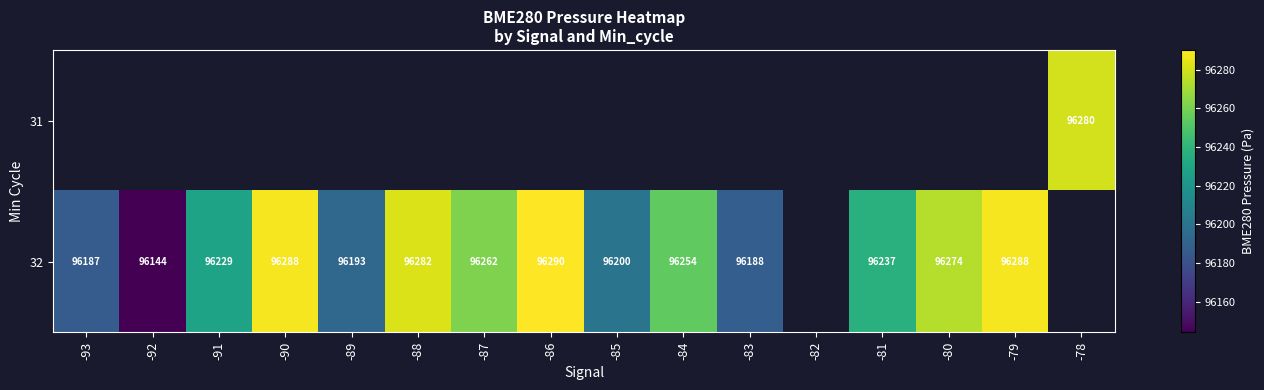

How many values in 32 are above zero?

14